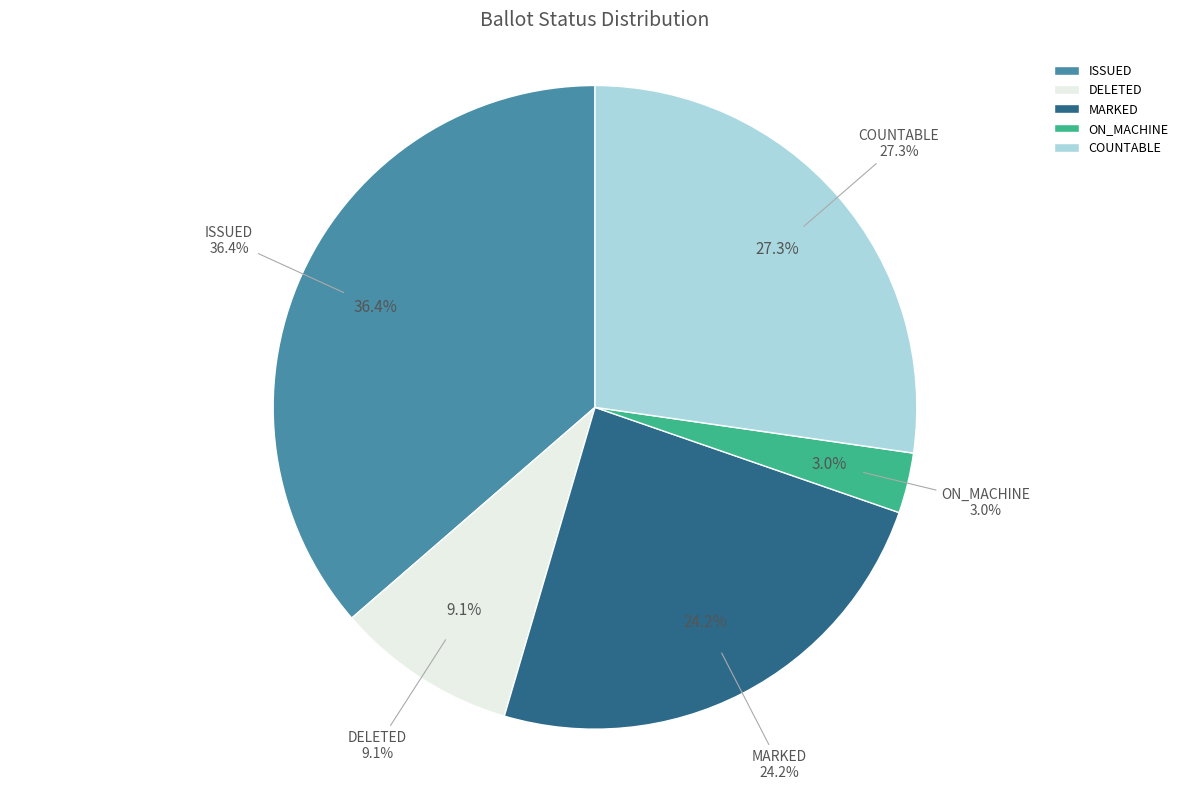

Does DELETED represent more than half of the total?

No